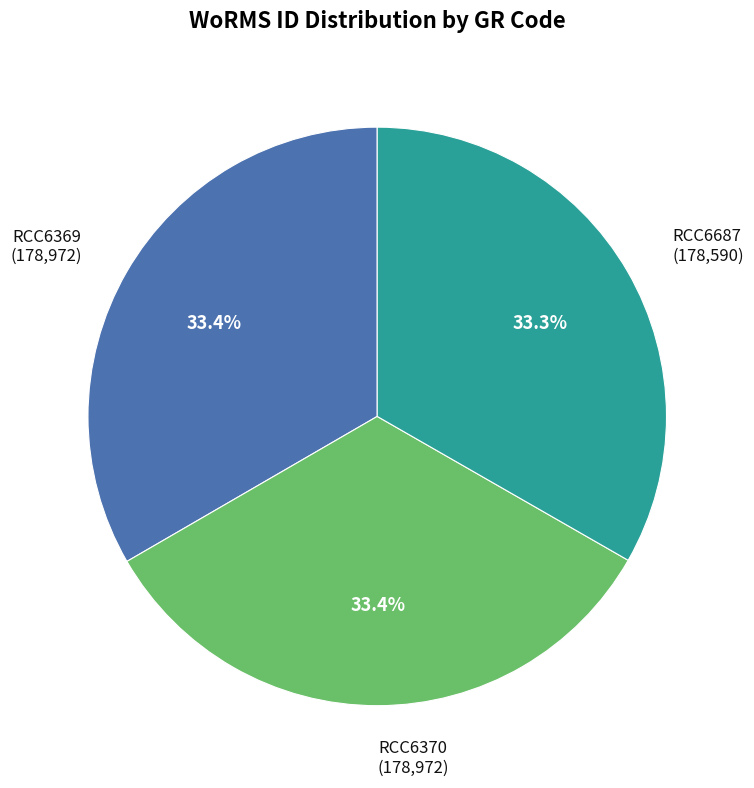

Does RCC6370 (178,972) represent more than half of the total?

No